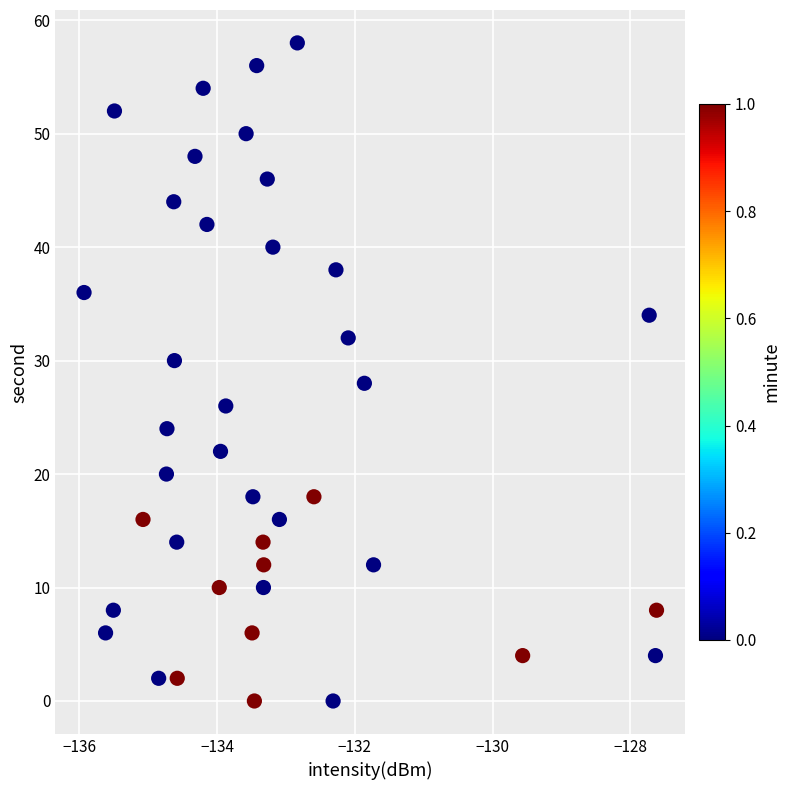

What is the range of Y values (max minus min)?

58